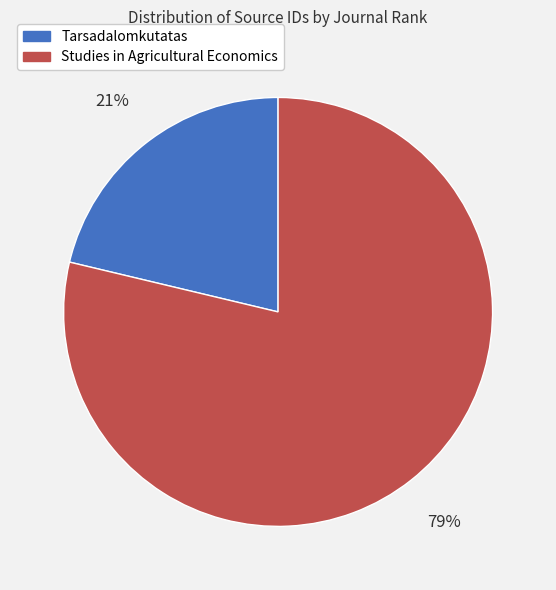

Which has a higher value, Tarsadalomkutatas or Studies in Agricultural Economics?

Studies in Agricultural Economics